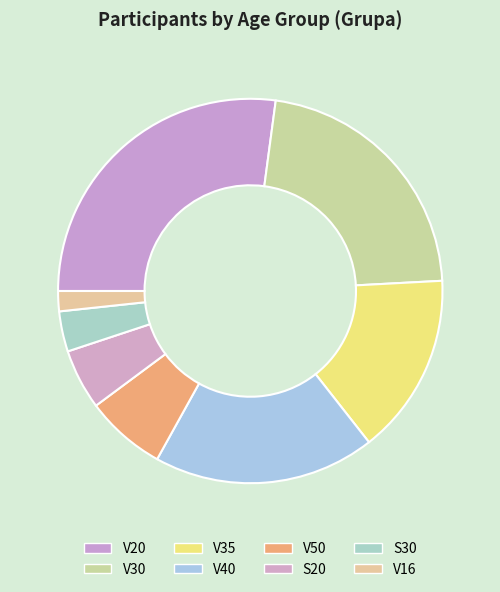

To the nearest percent, what is the average slice percentage?

12%